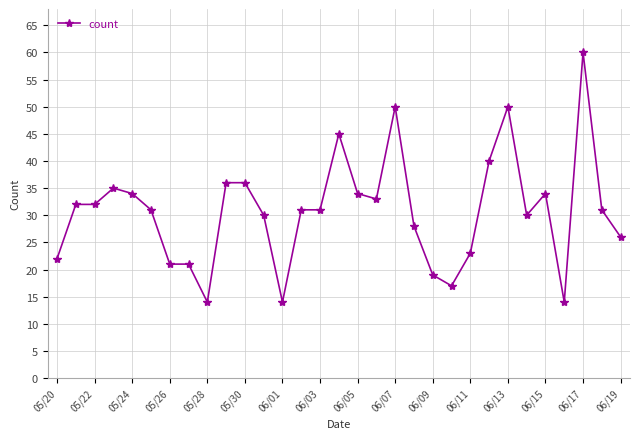

What is the sum of all values?

954